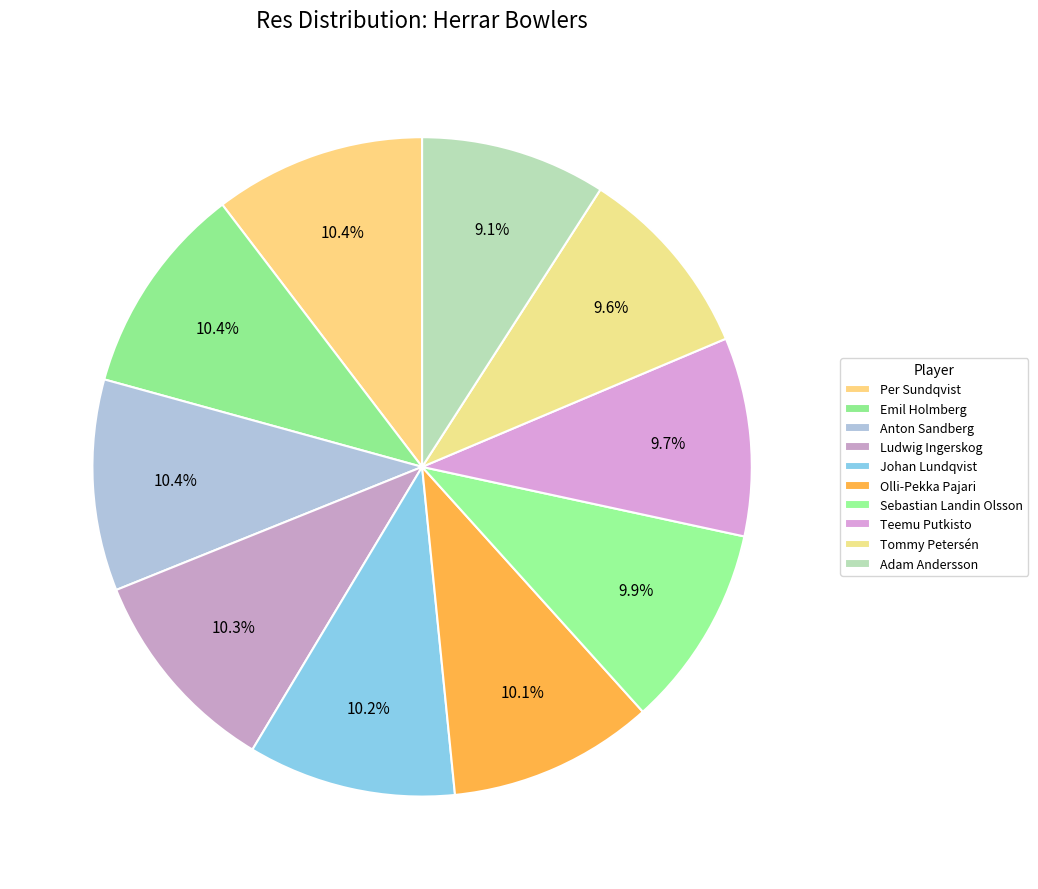

Count the number of slices in the pie.

10